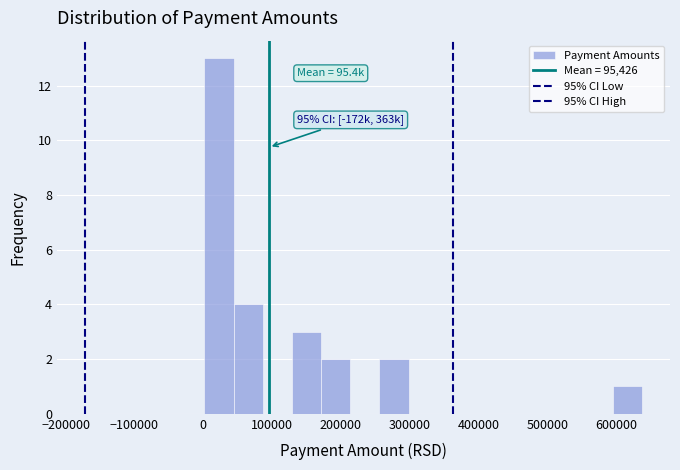

Over which range of the x-axis is the bar tallest?

0 to 40000